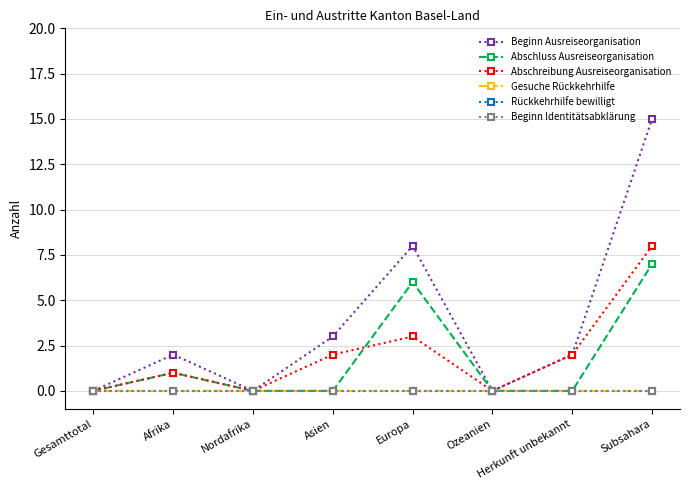

Does the chart have visible grid lines?

Yes